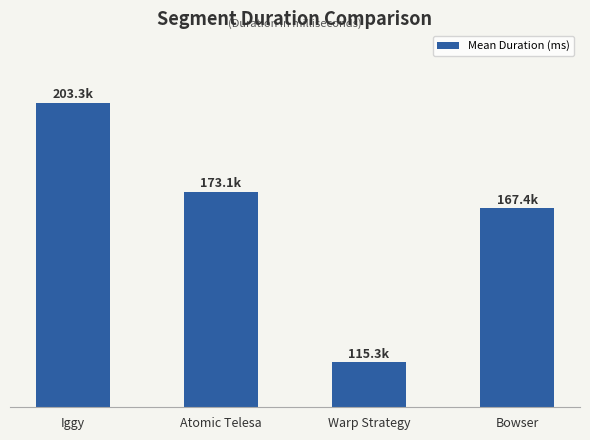

Are the bars horizontal?

No